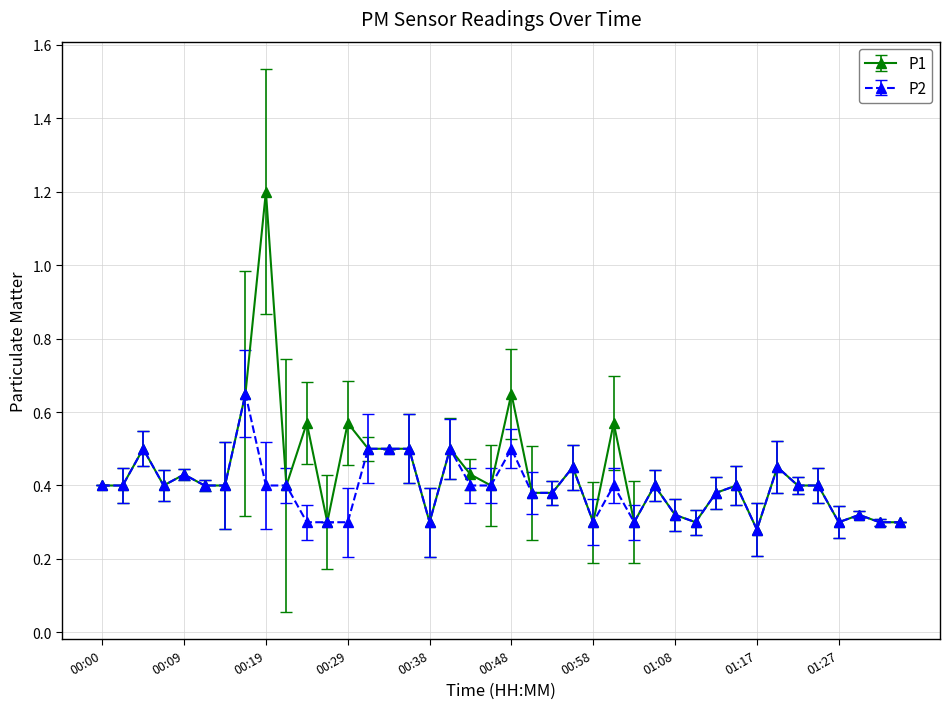

List the series in order of their peak value, highest first.

P1, P2